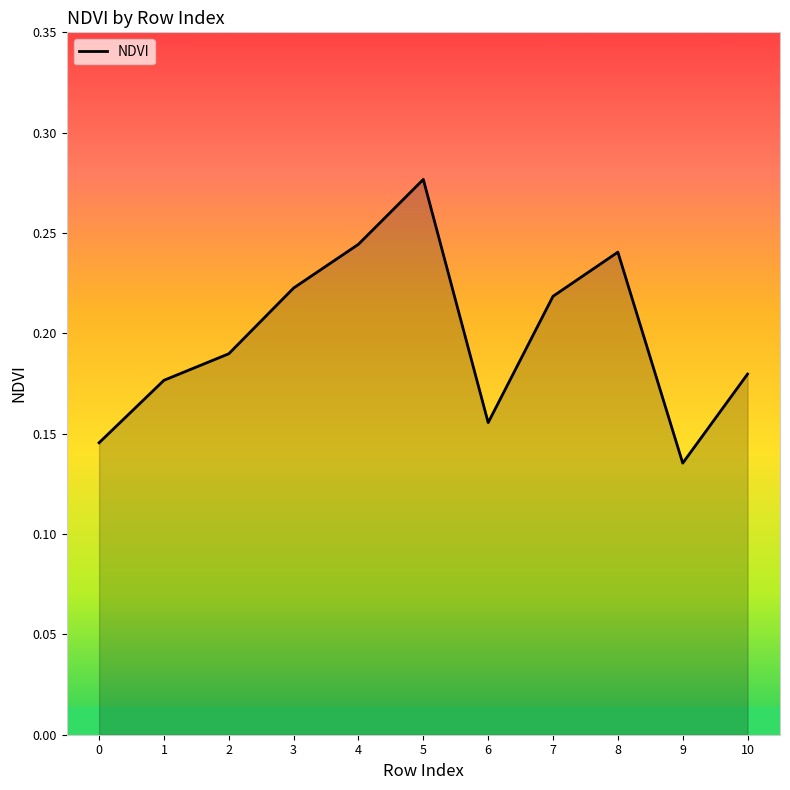

True or false: there are more than 1 points higher than both neighbors.

True